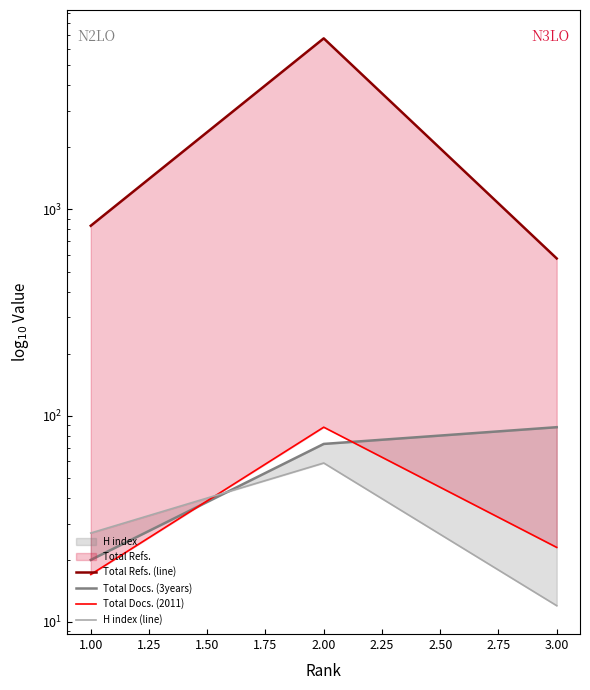

What is the spread (max minus min) of values at 3.00?

567